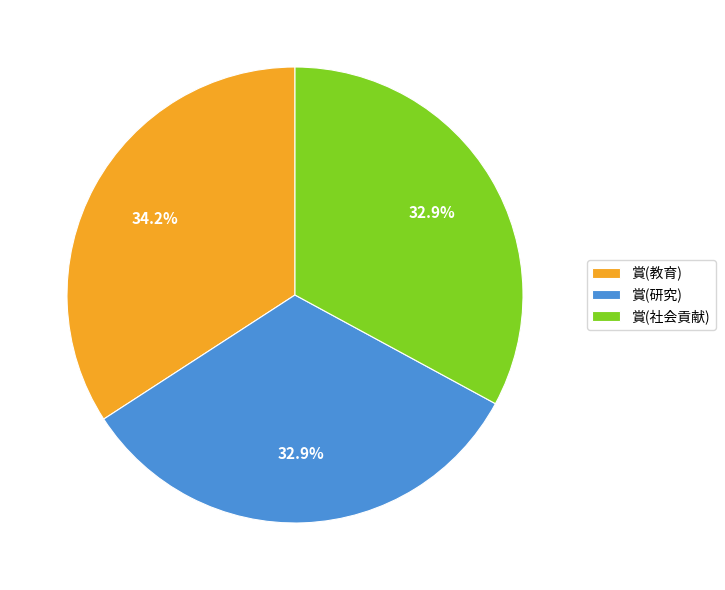

How many slices are in this pie chart?

3